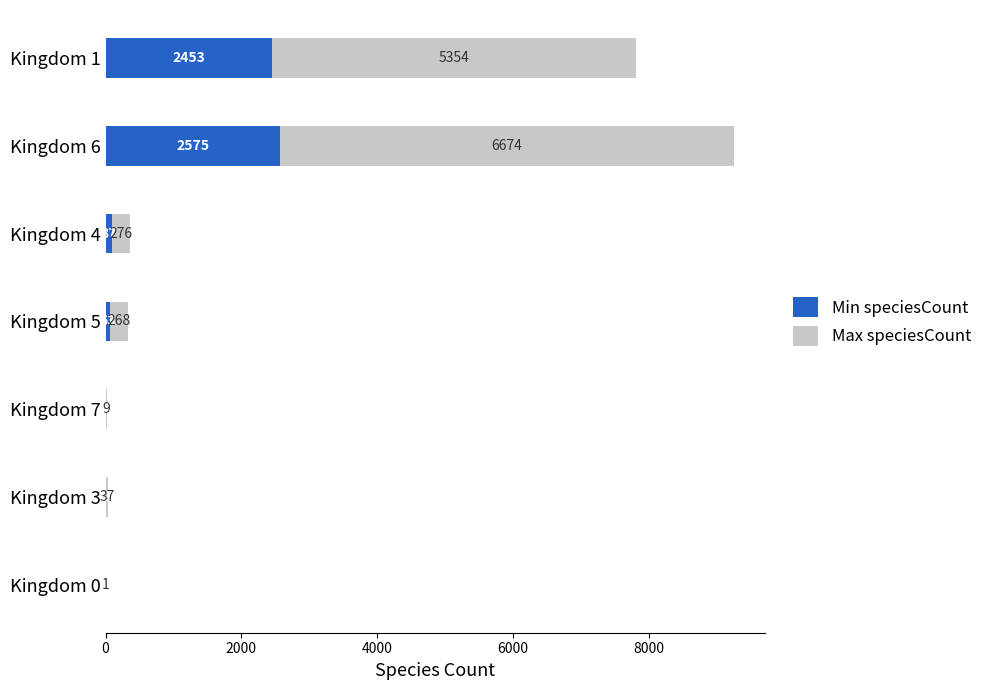

How many distinct data groups are displayed?

2